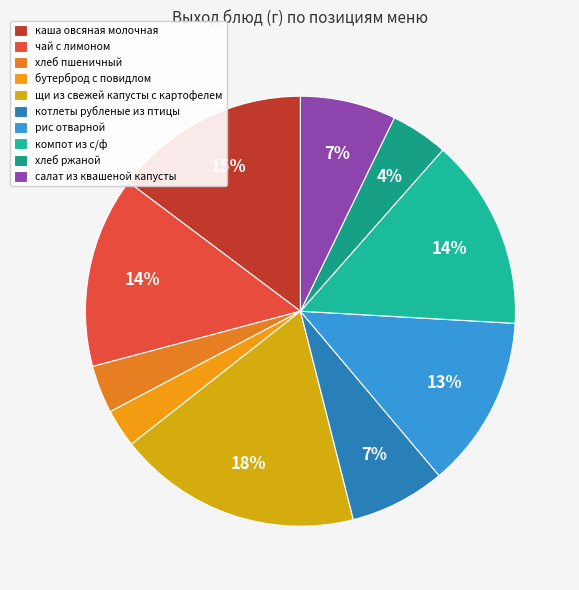

To the nearest percent, what is the combined percentage of хлеб ржаной and котлеты рубленые из птицы?

12%